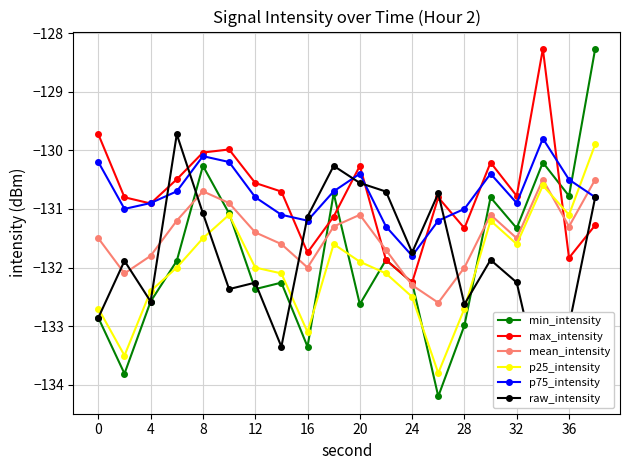

Which series ends up on top after the final intersection of p75_intensity and p25_intensity?

p25_intensity